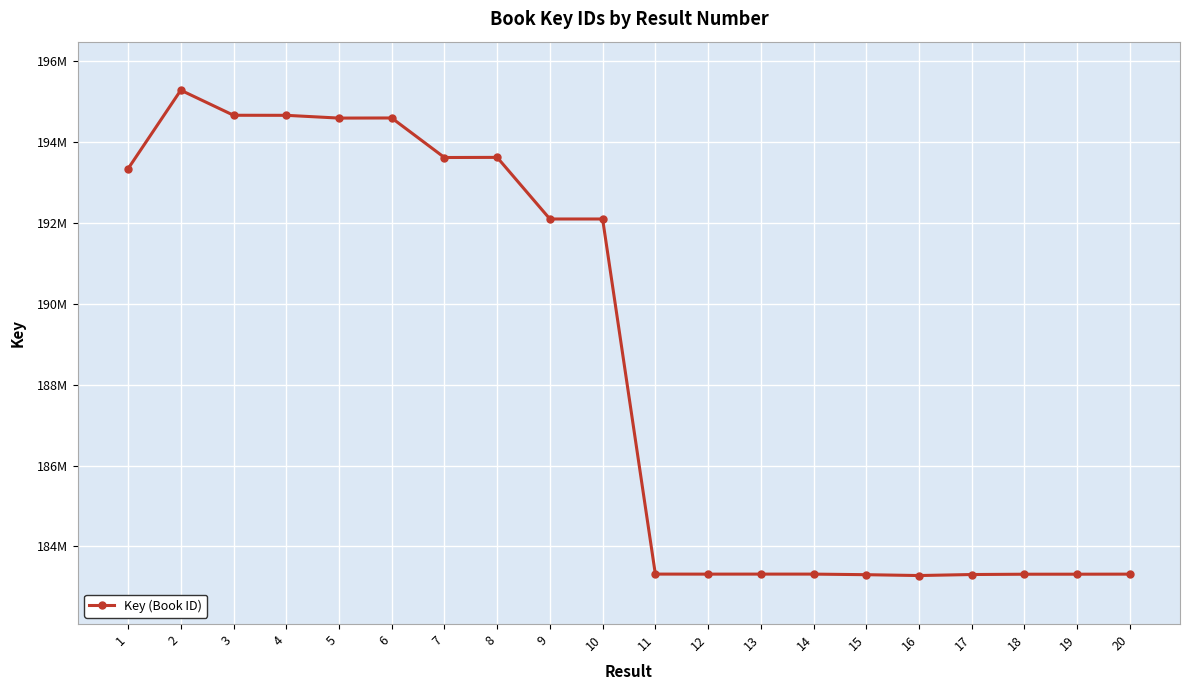

At which label does the data first exceed 192098278?

1